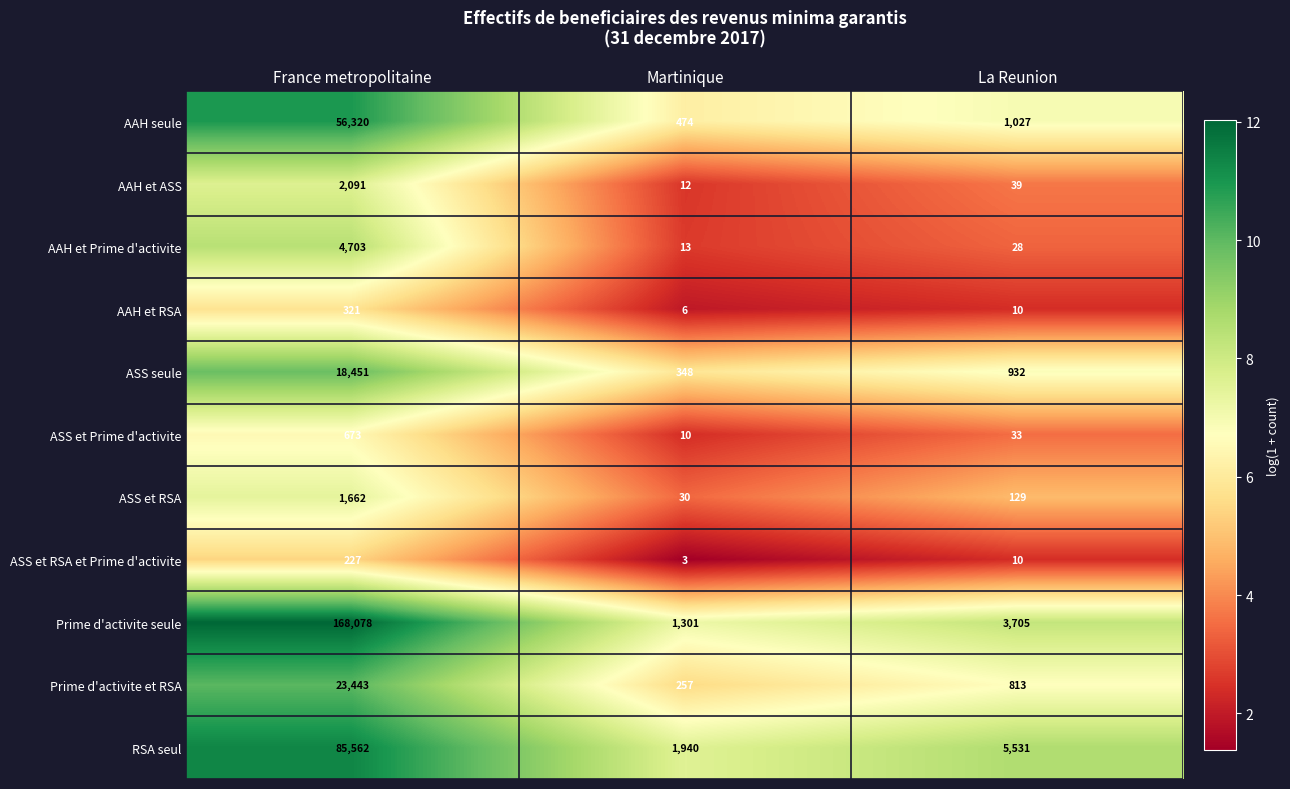

Is it true that AAH et ASS equals 2091 at France metropolitaine?

True